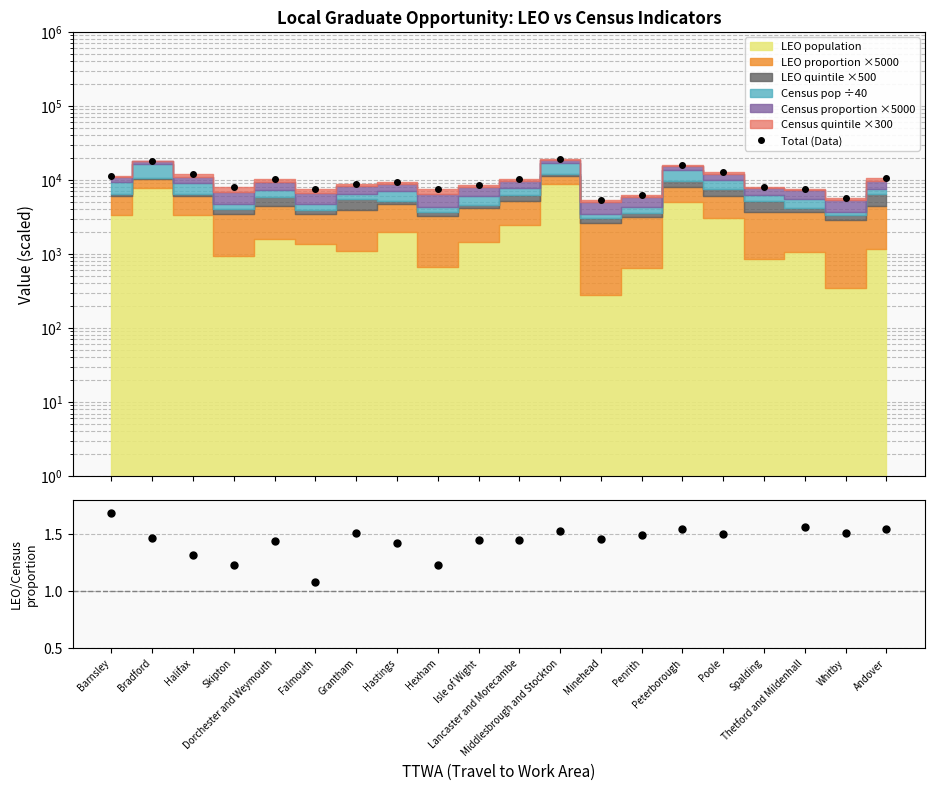

At which category does Total (Data) reach its first local valley?

Skipton